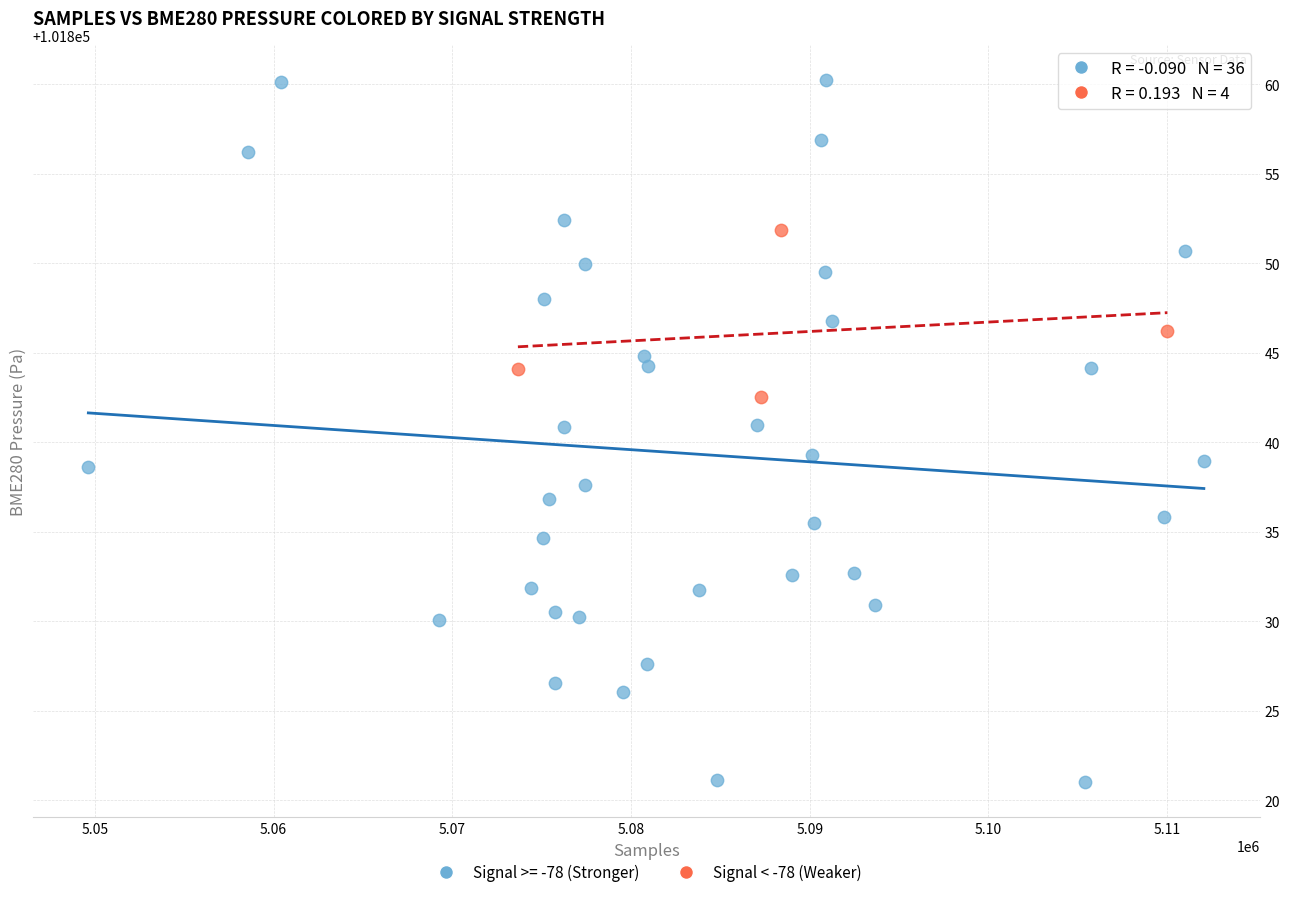

Which series reaches the minimum Y coordinate?

Signal >= -78 (Stronger)